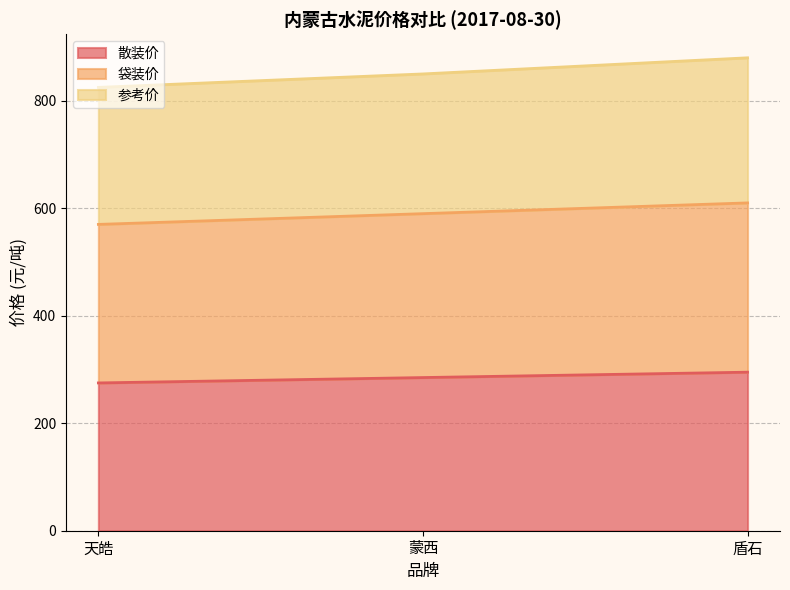

Which category has the highest value in the 参考价 series?

盾石